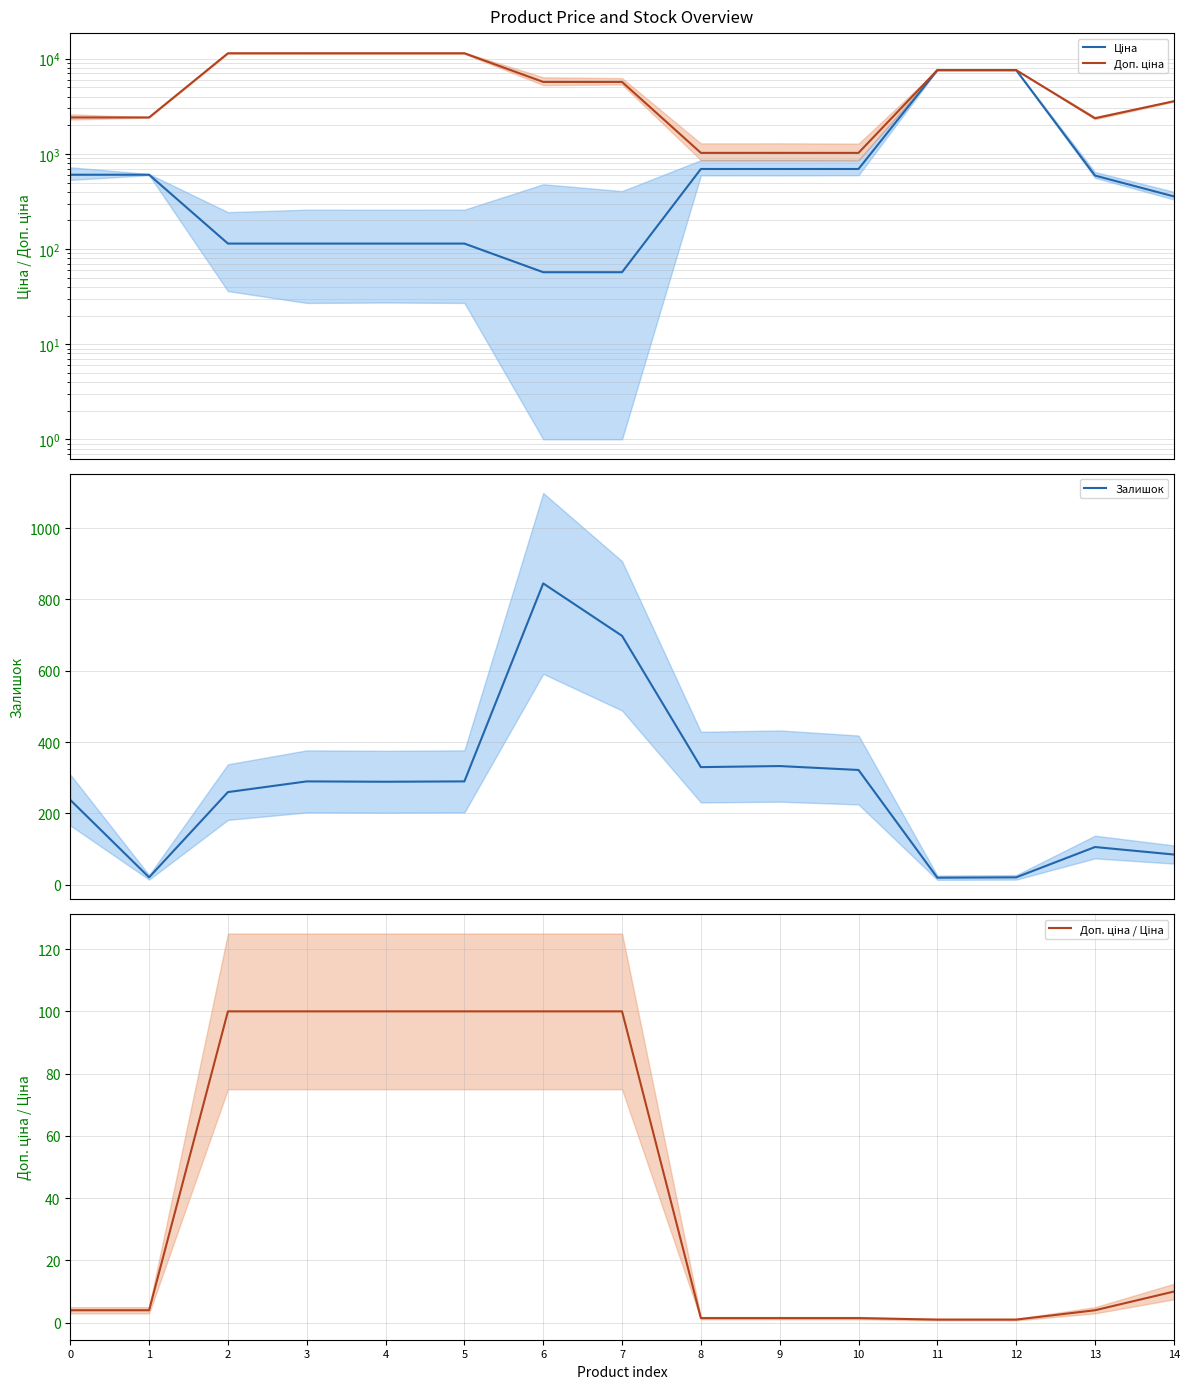

How many data points in Доп. ціна are above 5705?

6